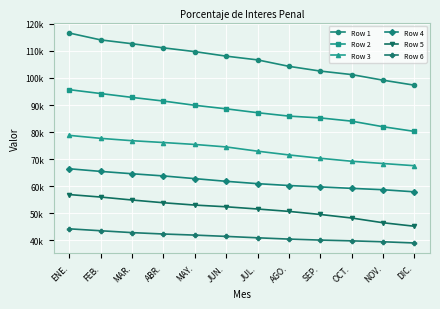

Does the chart display data point markers on the line(s)?

Yes